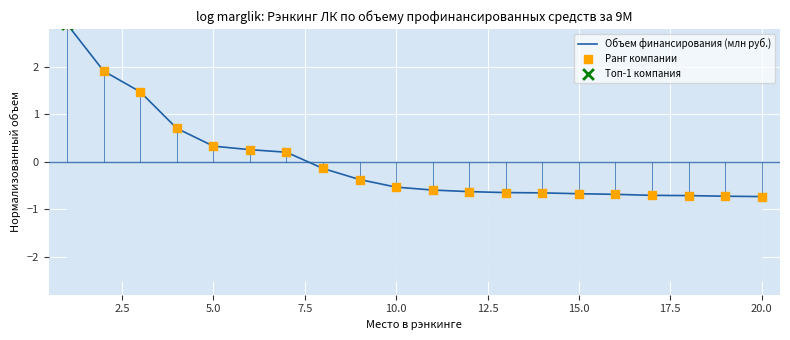

Which series has the widest spread of Y values?

Объем финансирования (млн руб.)